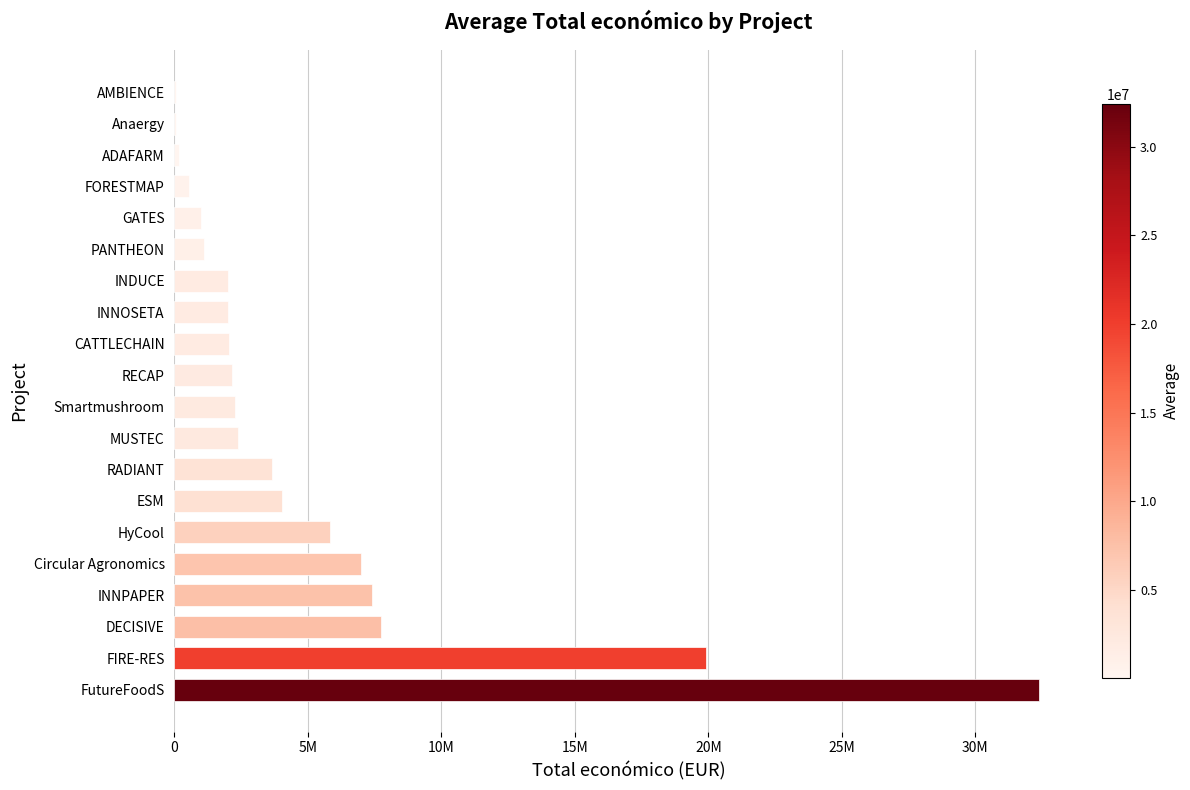

Are the bars horizontal?

Yes